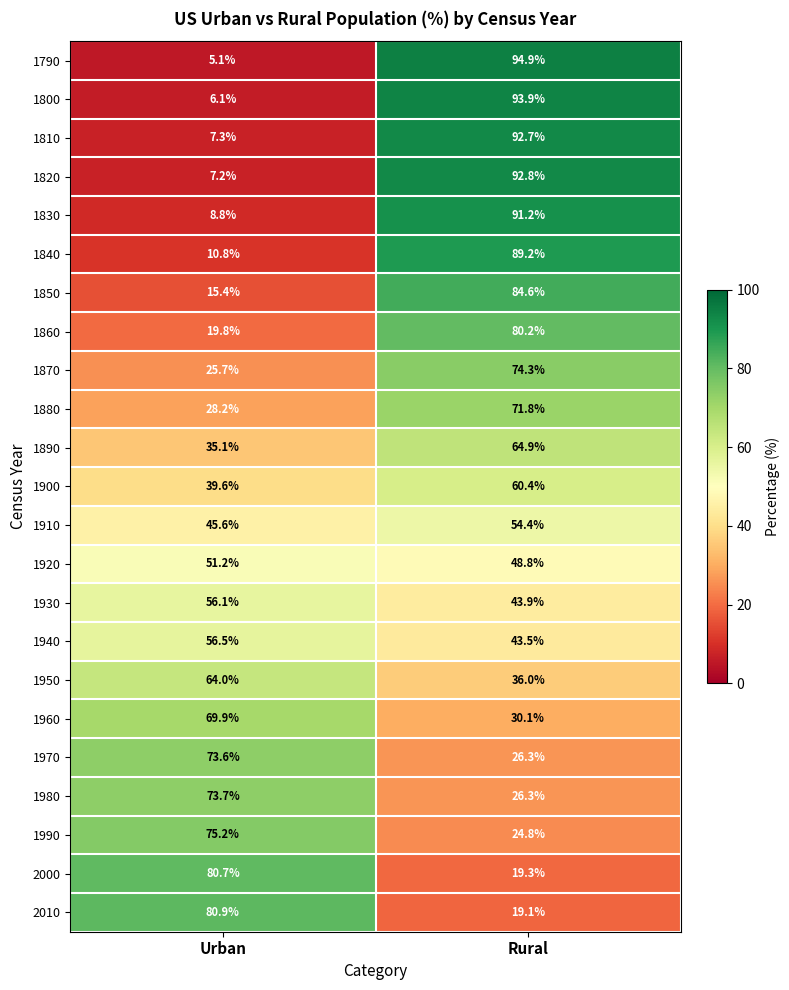

Is it true that 1970 equals 26.3 at Rural?

True